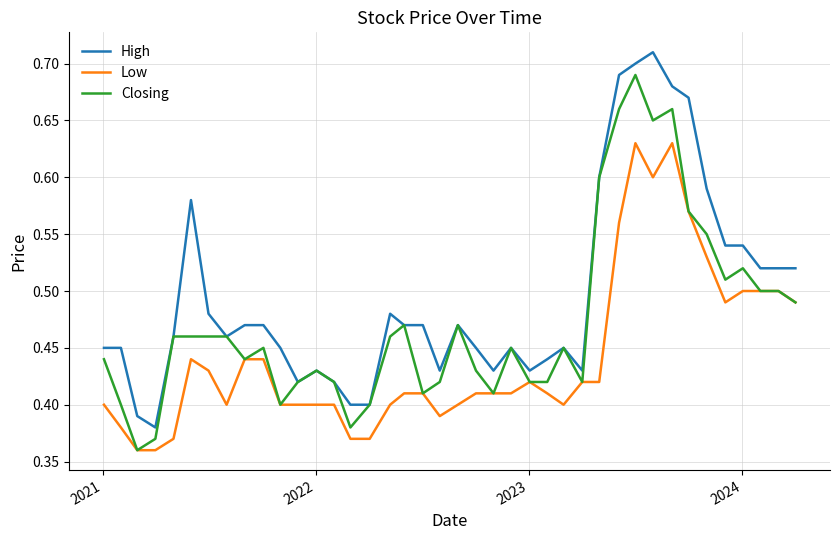

Which series has the largest total across all categories?

High